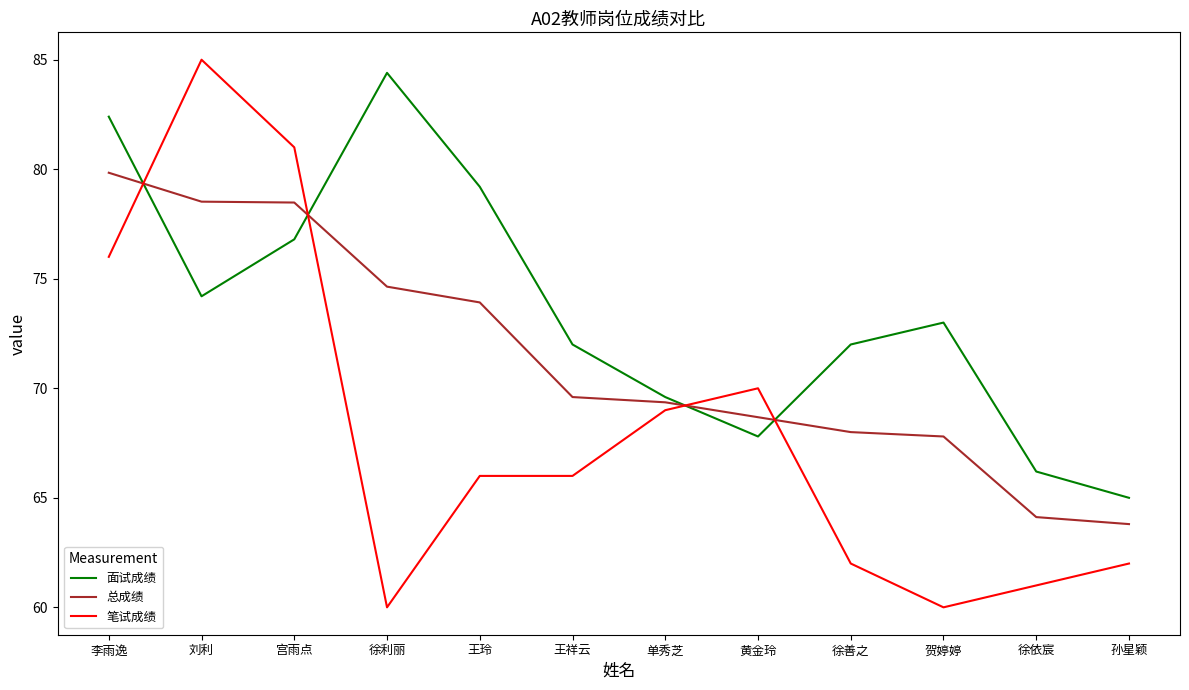

Is this an area chart (filled region under the line)?

No